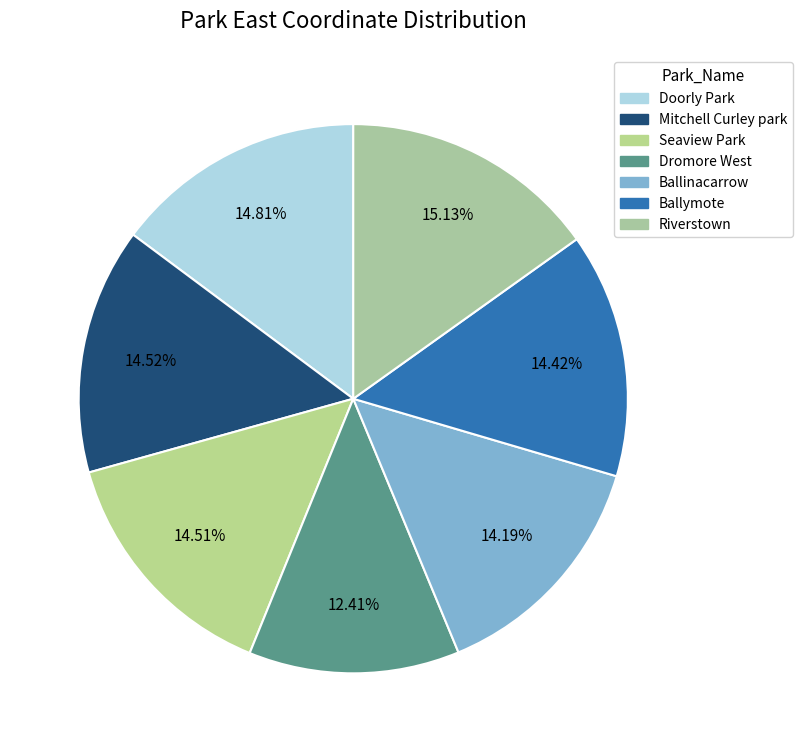

Is the sum of Ballinacarrow and Ballymote greater than half?

No